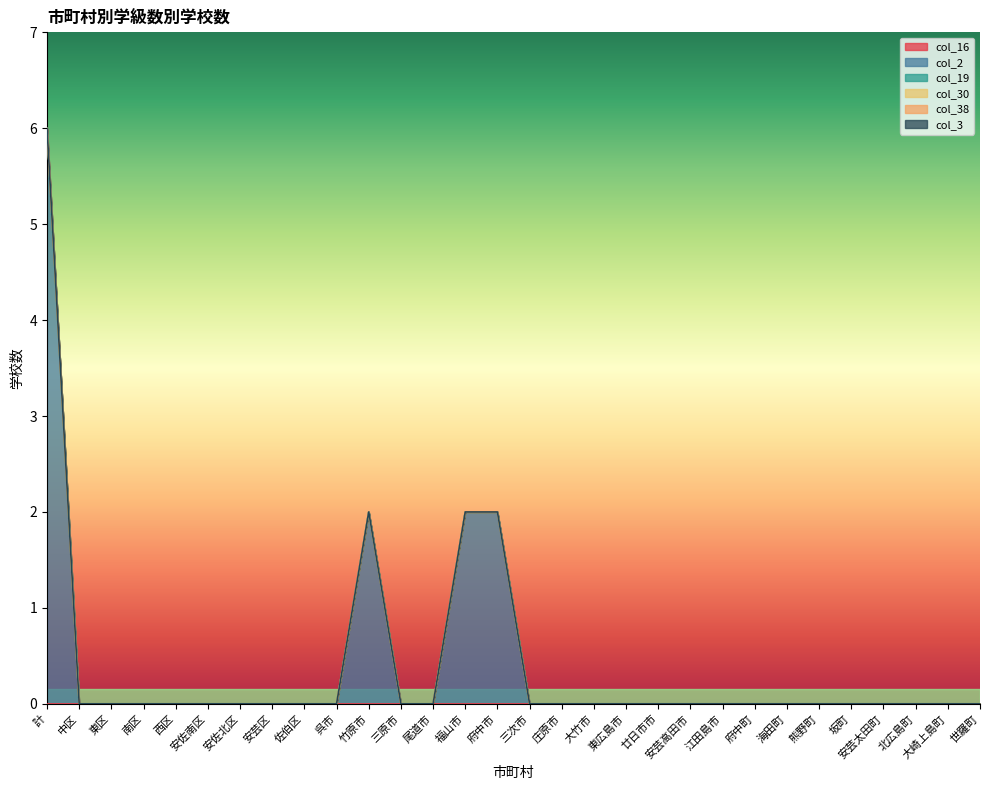

How many lines are shown in the chart?

6